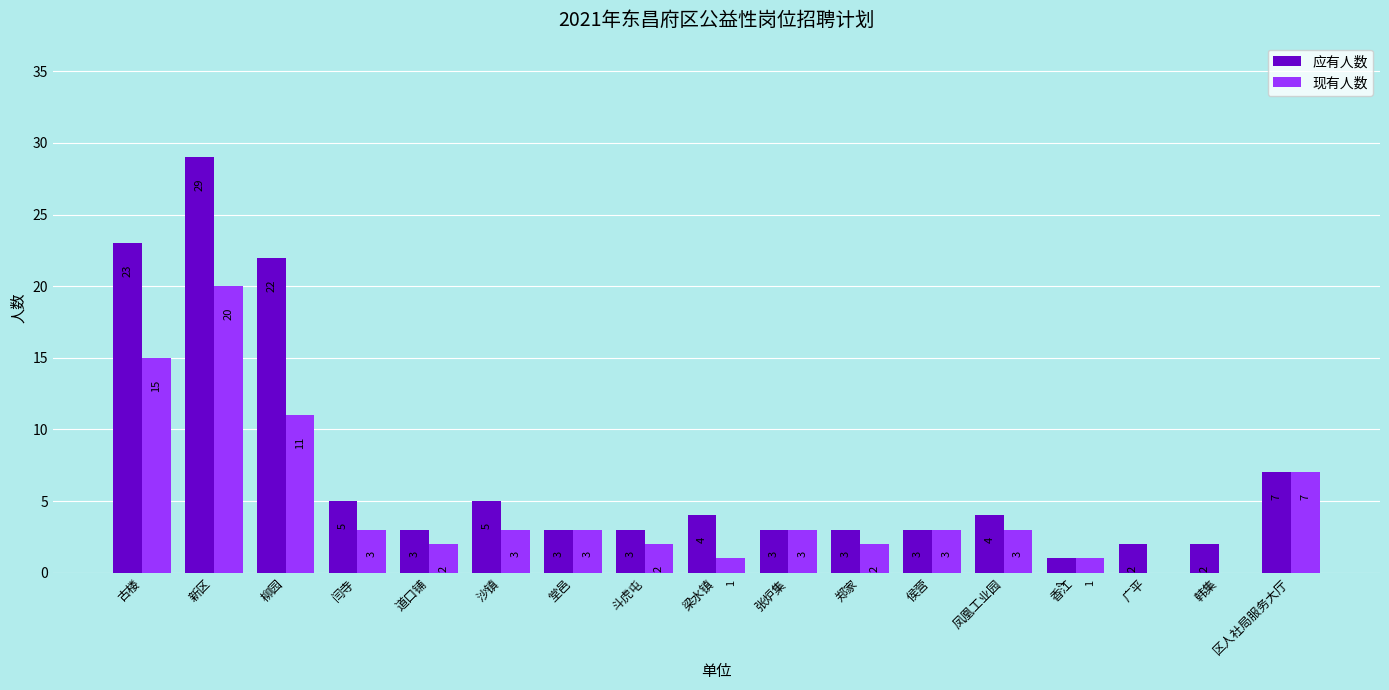

Is the value of 应有人数 at 侯营 greater than the value of 现有人数 at 道口铺?

Yes